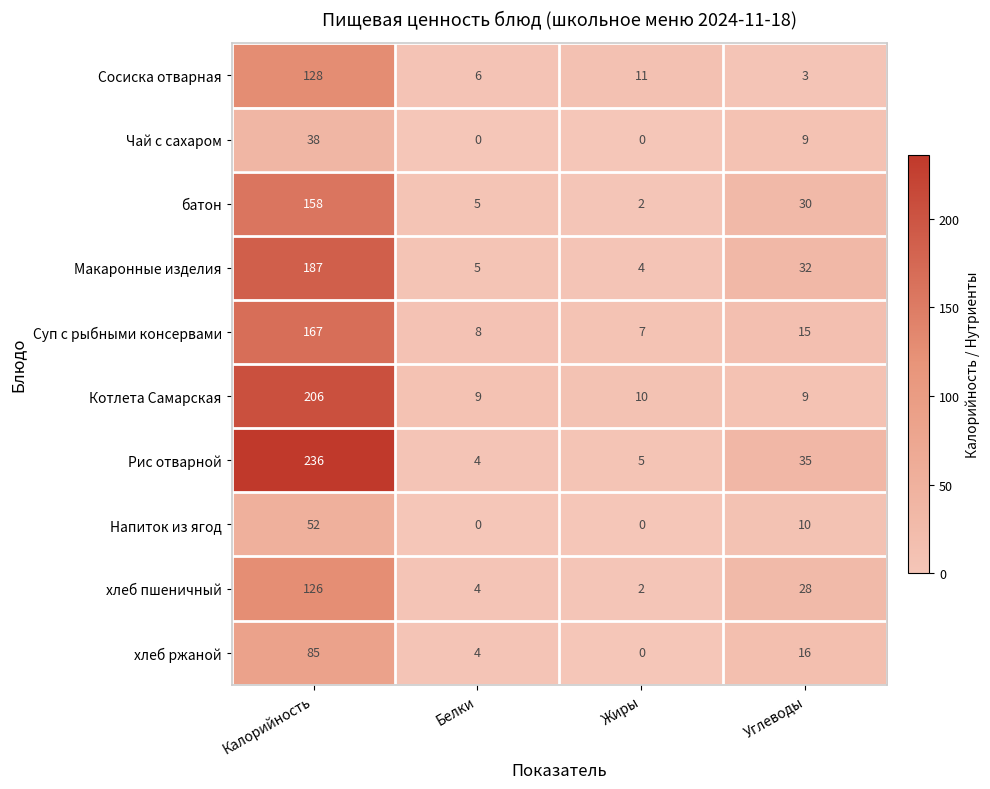

The value of Рис отварной at Углеводы is 49. True or false?

False